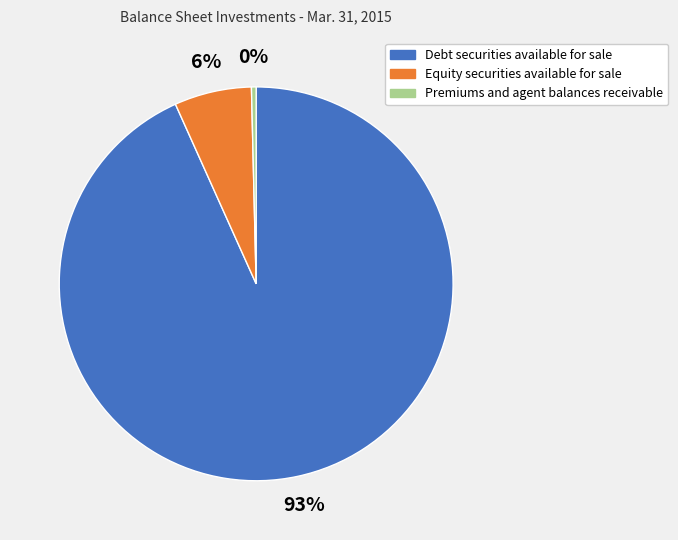

Rank the categories by value from lowest to highest.

Premiums and agent balances receivable, Equity securities available for sale, Debt securities available for sale